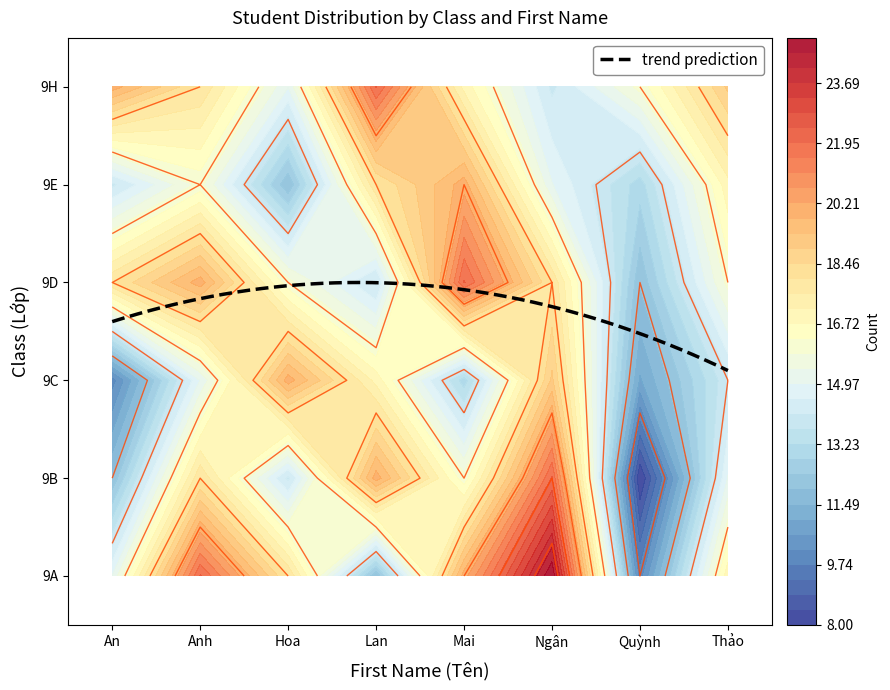

What is the greatest value displayed?

25